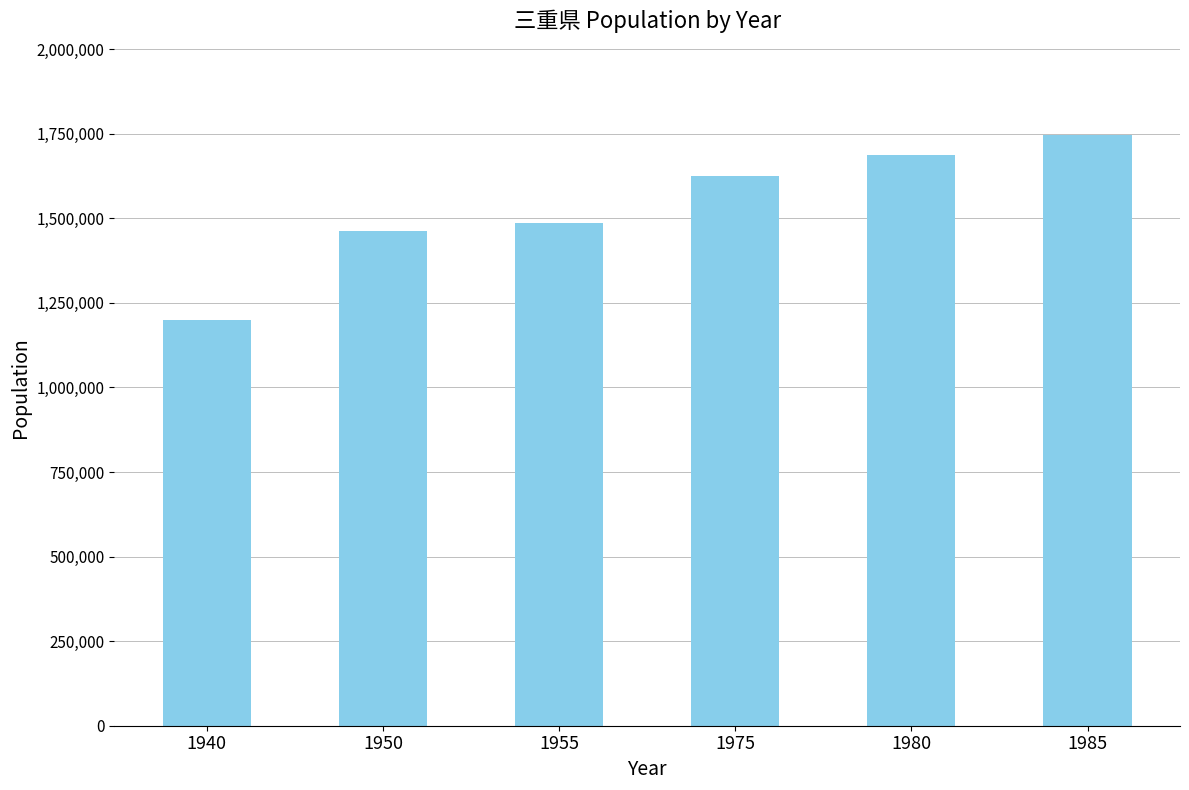

Rank the categories by value from highest to lowest.

1985, 1980, 1975, 1955, 1950, 1940